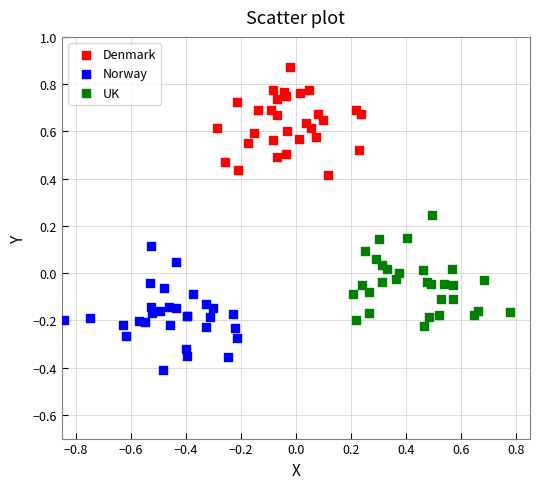

Which series contains the highest Y value?

Denmark